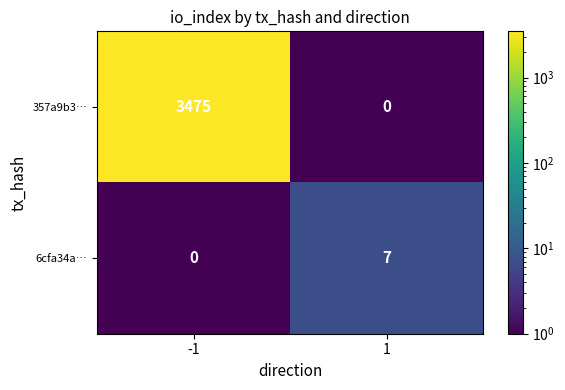

True or false: 357a9b3… has a value of 1414 at 1.

False